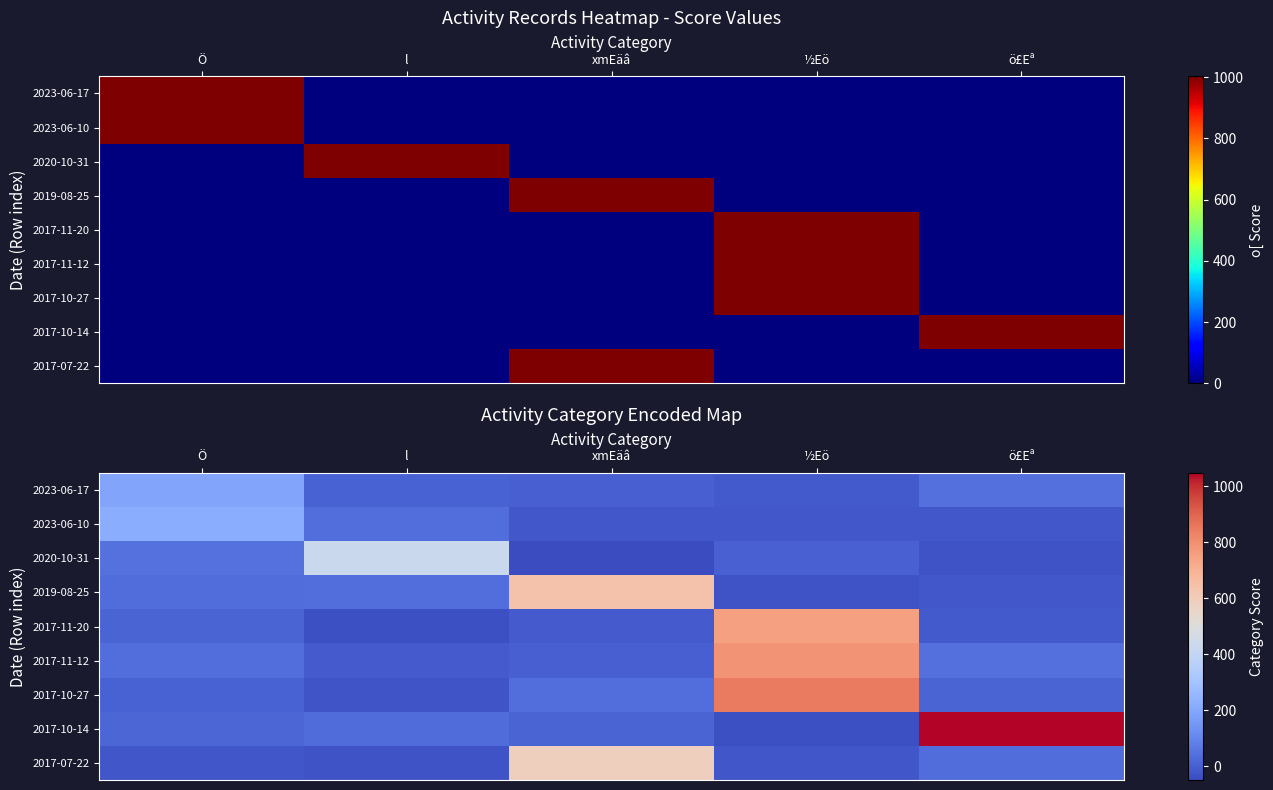

What is the spread (max minus min) of values at ö£Eª?

1076